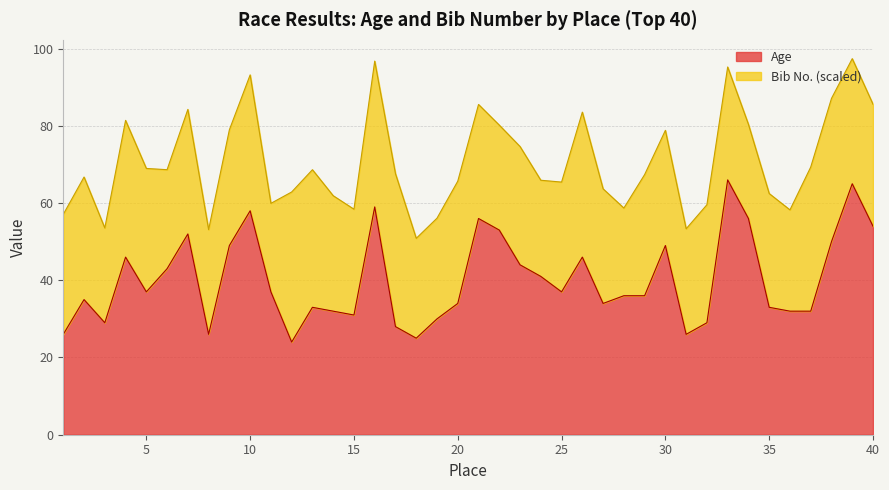

At which category does the data reach its first local valley?

3